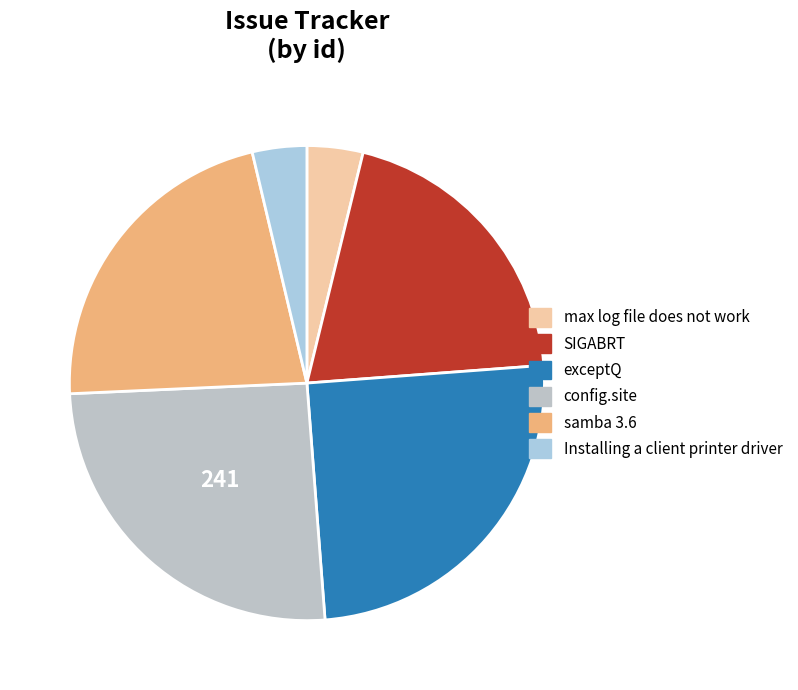

What portion of the pie excludes max log file does not work?

96.2%